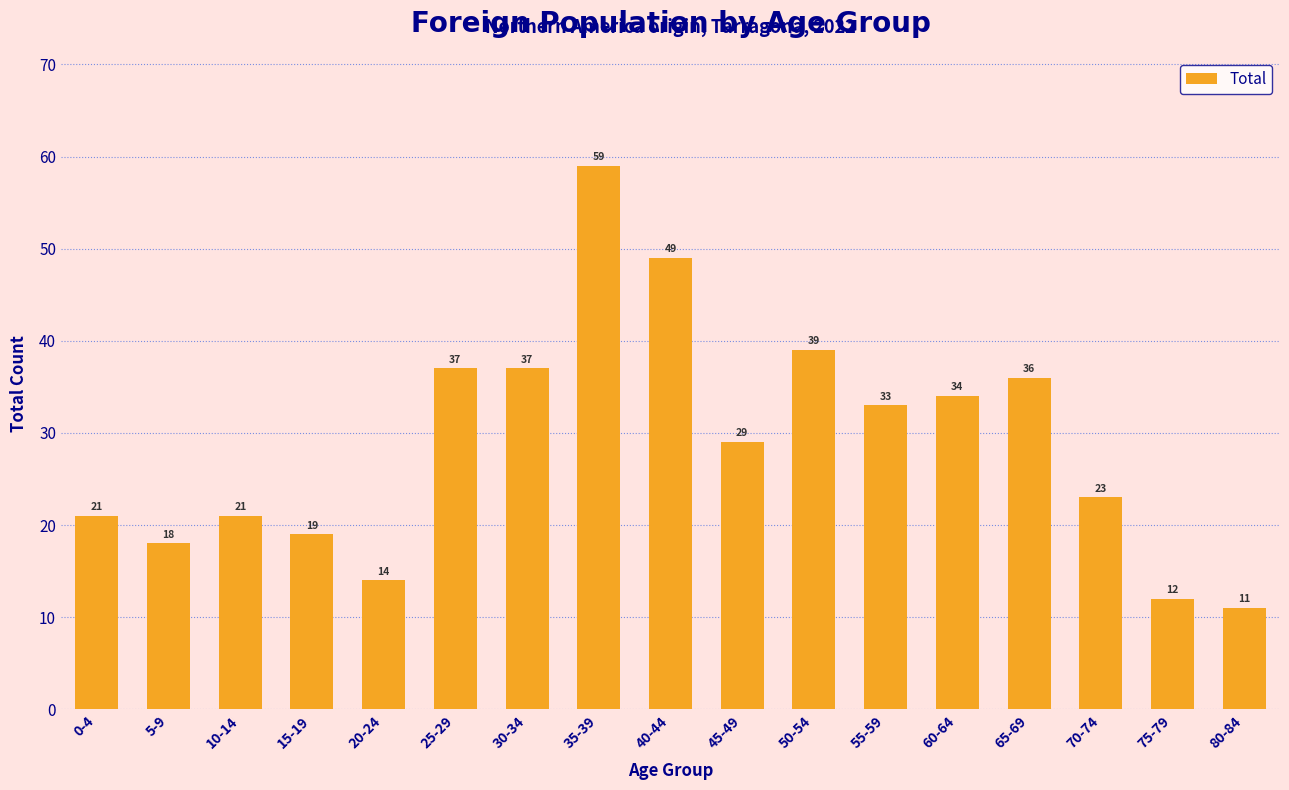

Reading left to right, transcribe all the data shown in this chart.

21	18	21	19	14	37	37	59	49	29	39	33	34	36	23	12	11